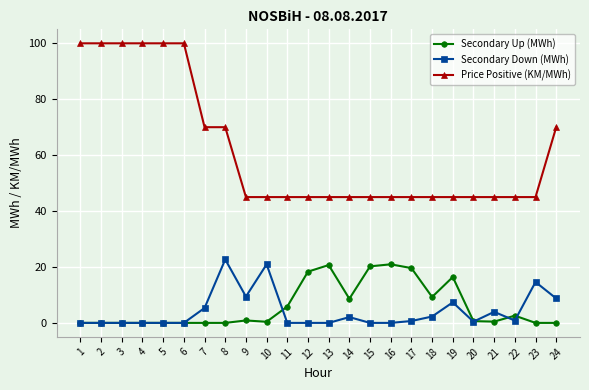

Which series has the widest spread of values?

Price Positive (KM/MWh)